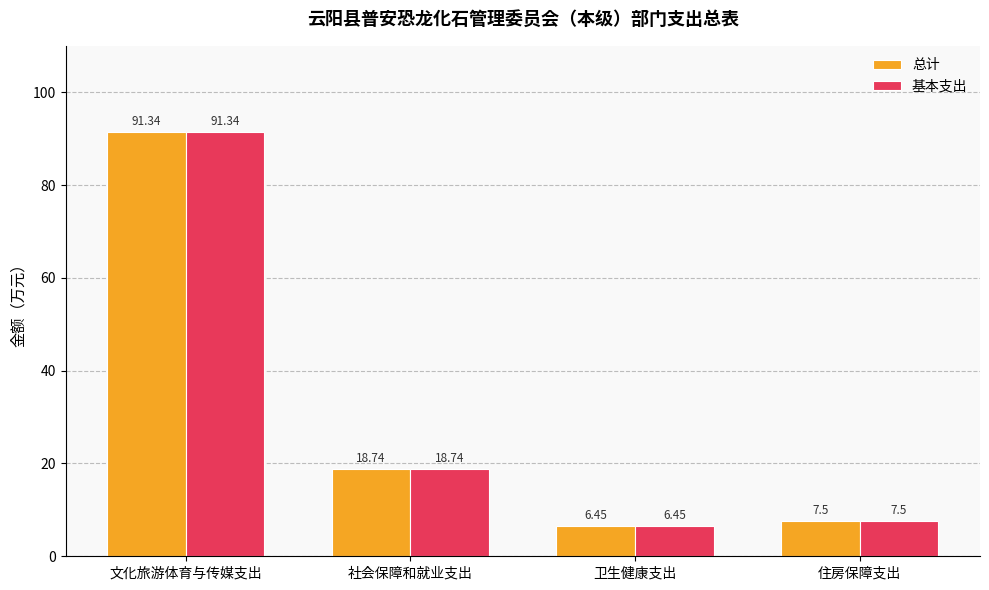

Where does the 总计 series first go above 18?

文化旅游体育与传媒支出